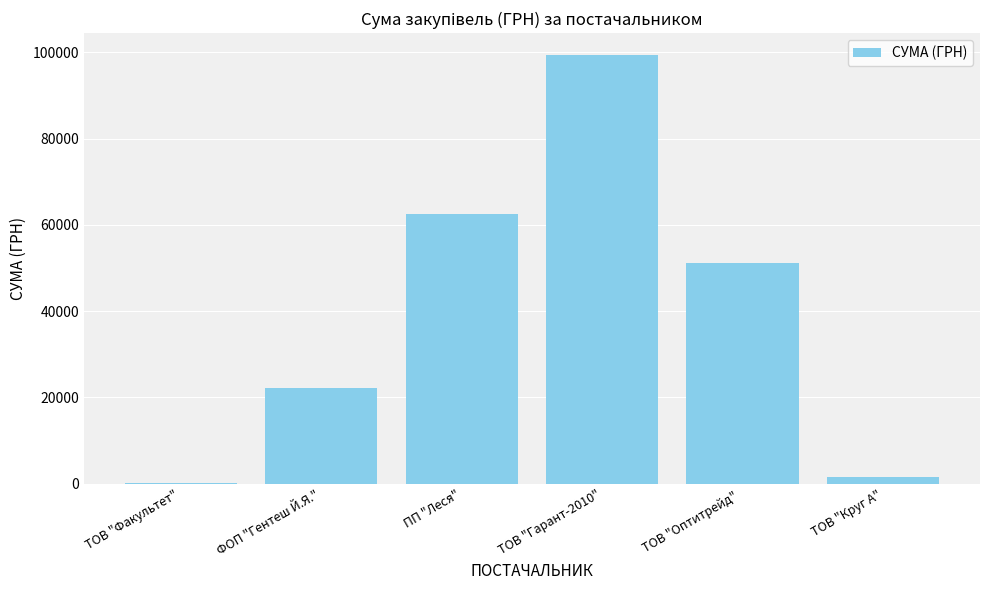

What is the greatest value displayed?

99443.7